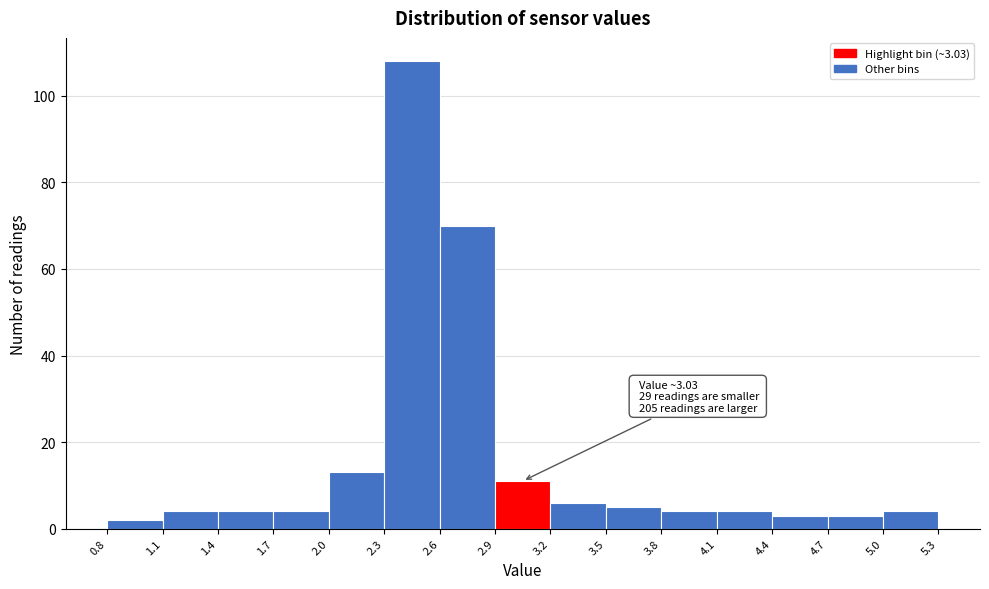

Over which range of the x-axis is the bar tallest?

2.3 to 2.6